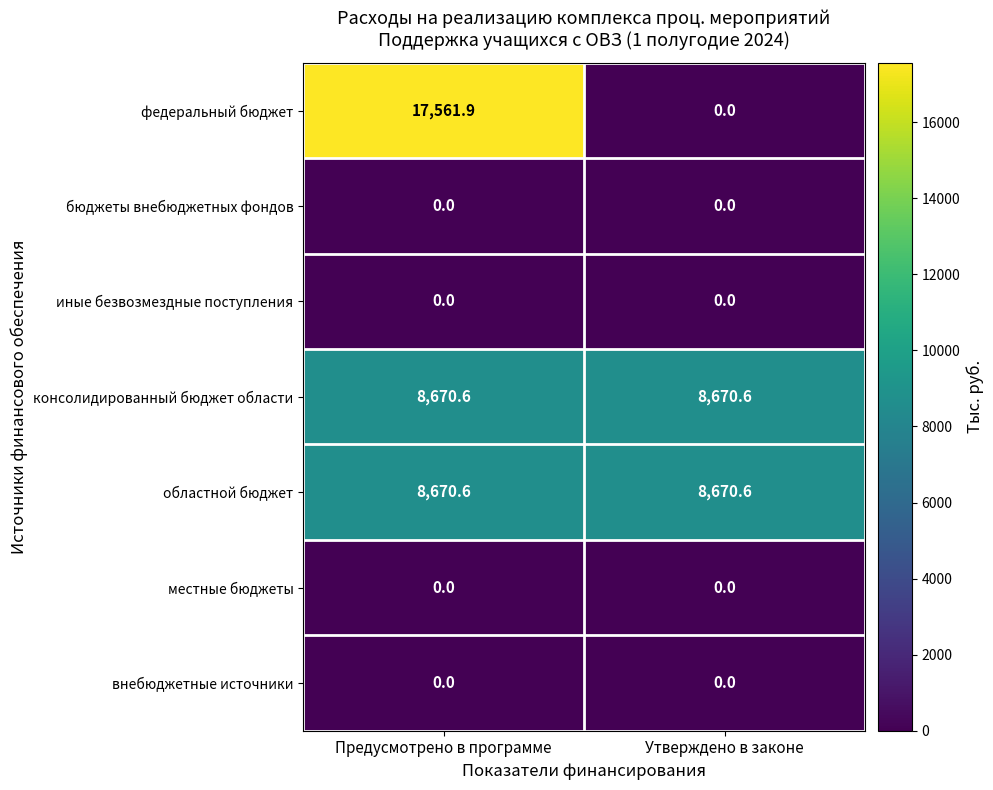

At how many categories does at least one series exceed 5040?

2